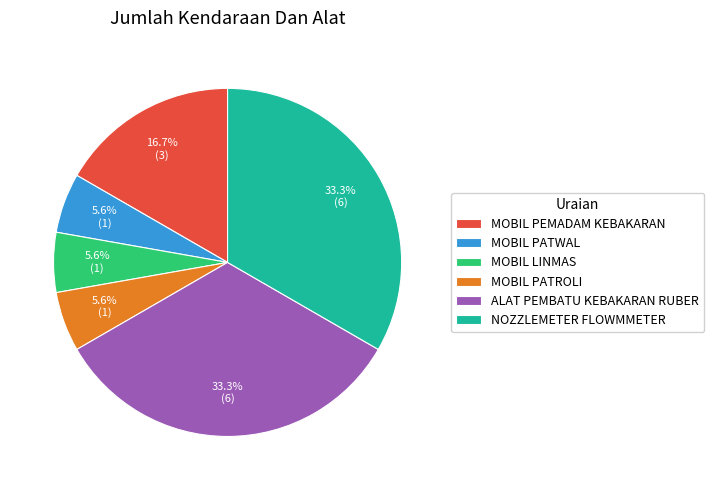

How many segments does this pie chart have?

6